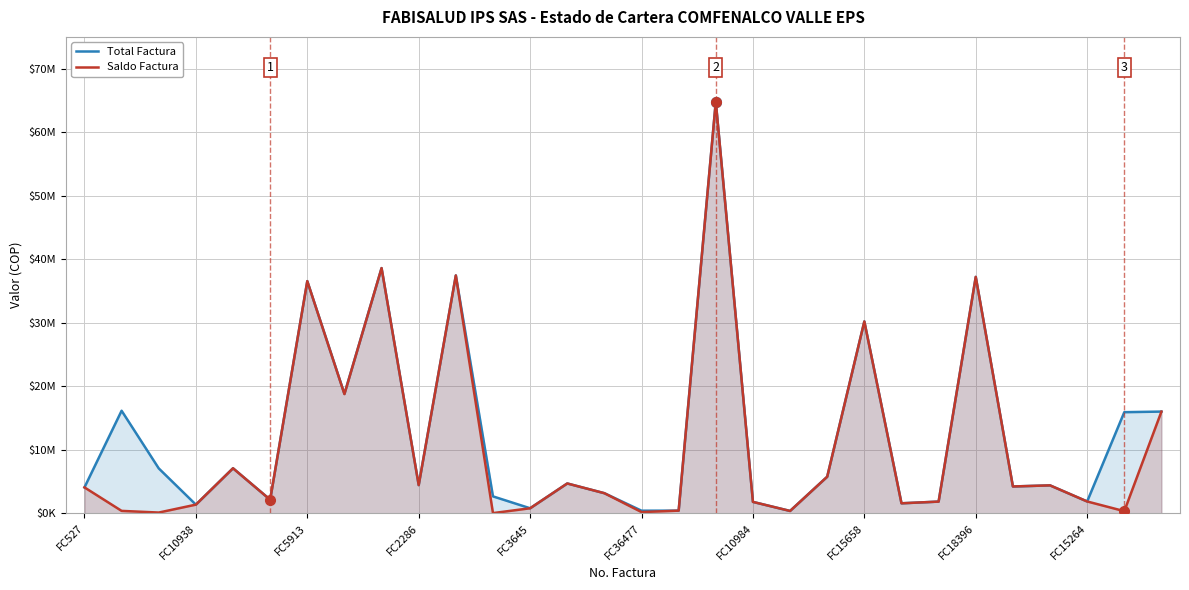

In Total Factura, how many points are lower than both neighbors (excluding endpoints)?

10